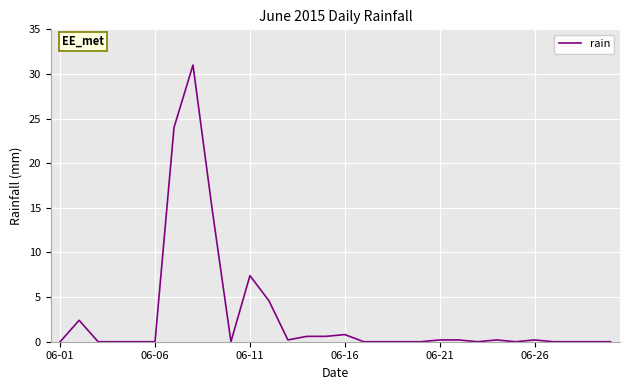

True or false: there are more than 2 points higher than both neighbors.

True